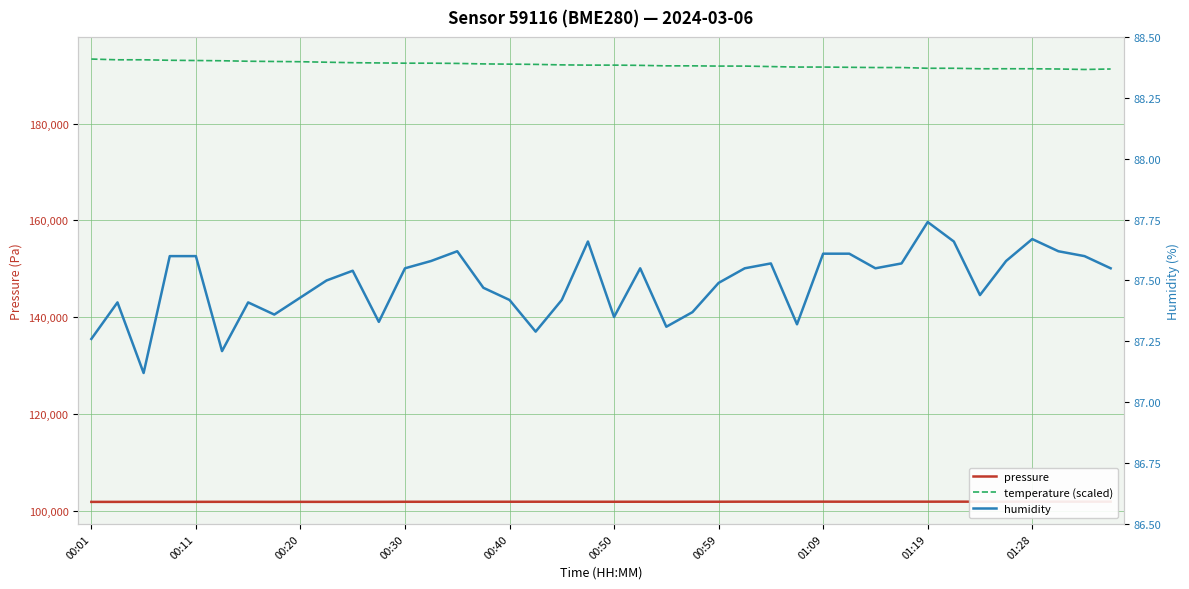

At which category is the sum across all series the highest?

00:01